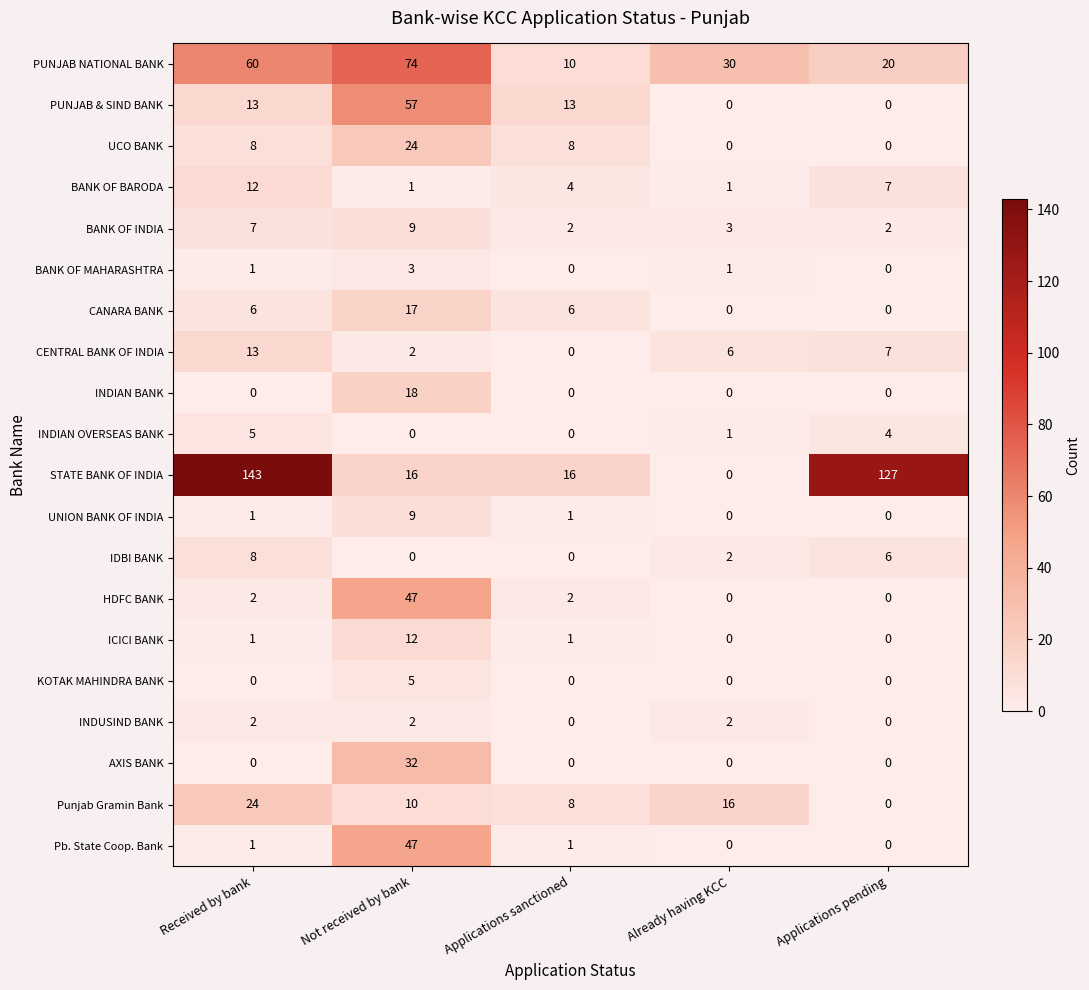

What is the spread (max minus min) of values at Already having KCC?

30